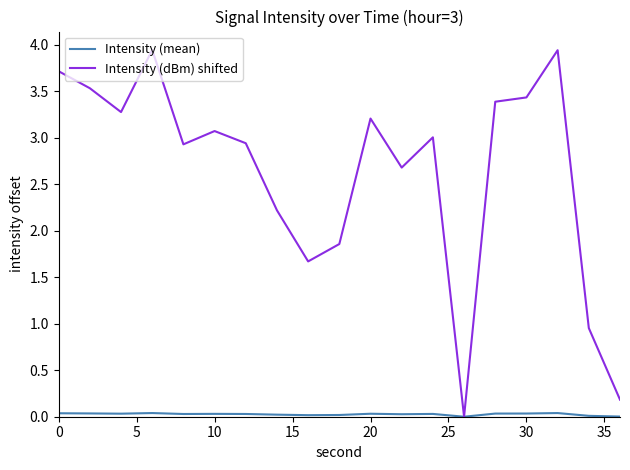

Which series has the largest total across all categories?

Intensity (dBm) shifted